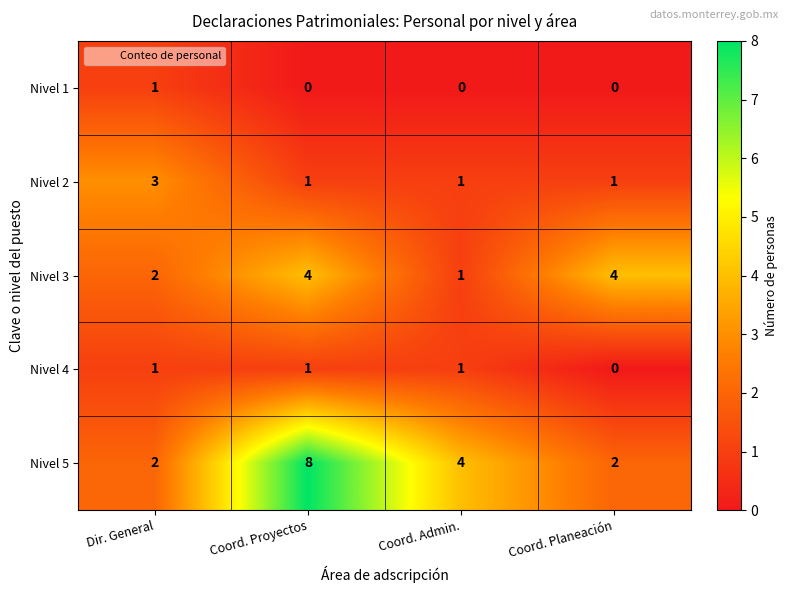

Which series changed the most between Dir. General and Coord. Proyectos?

Nivel 5